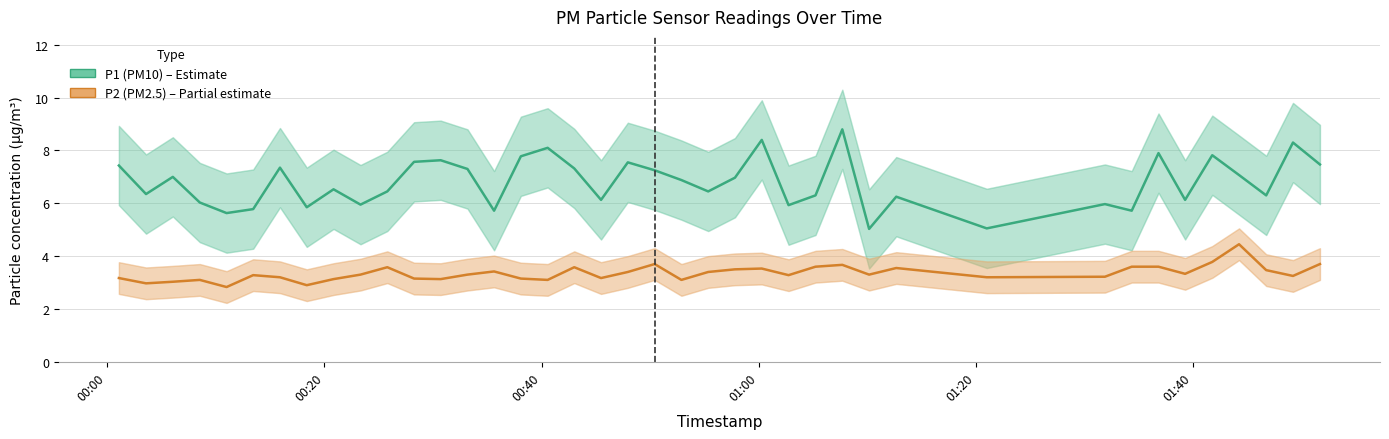

What is the average value of the P1 (PM10) series?

6.8